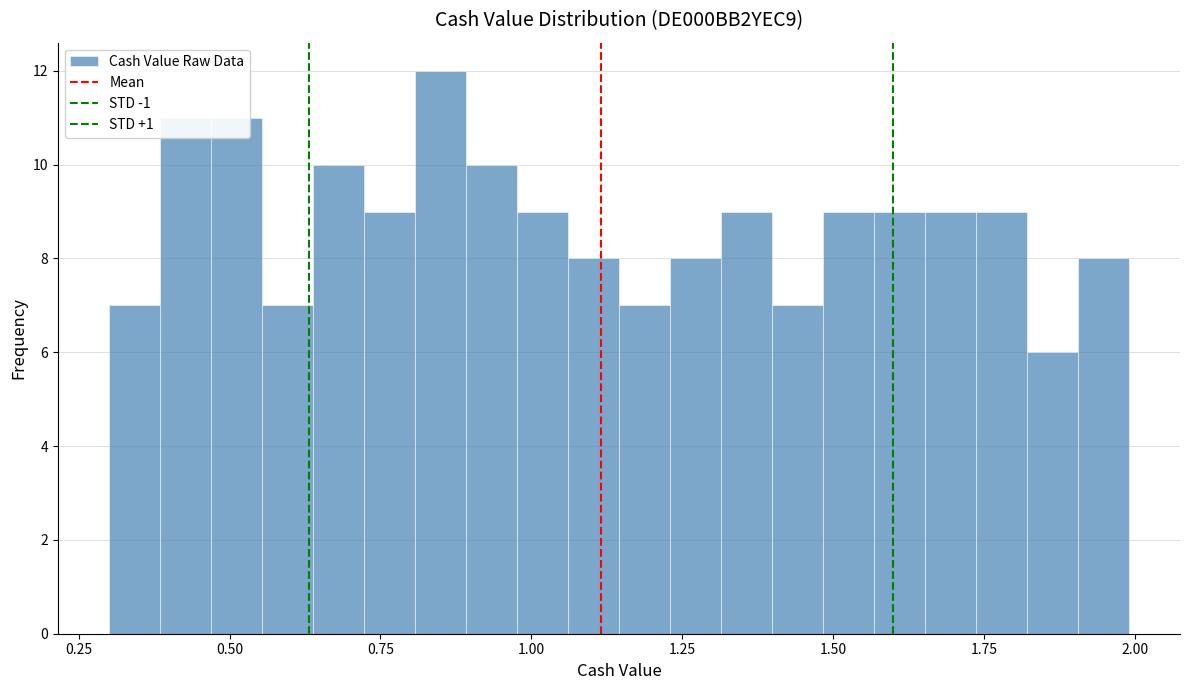

Around what value on the x-axis is the tallest bar? Give the approximate position of its centre, as read against the axis.

0.85